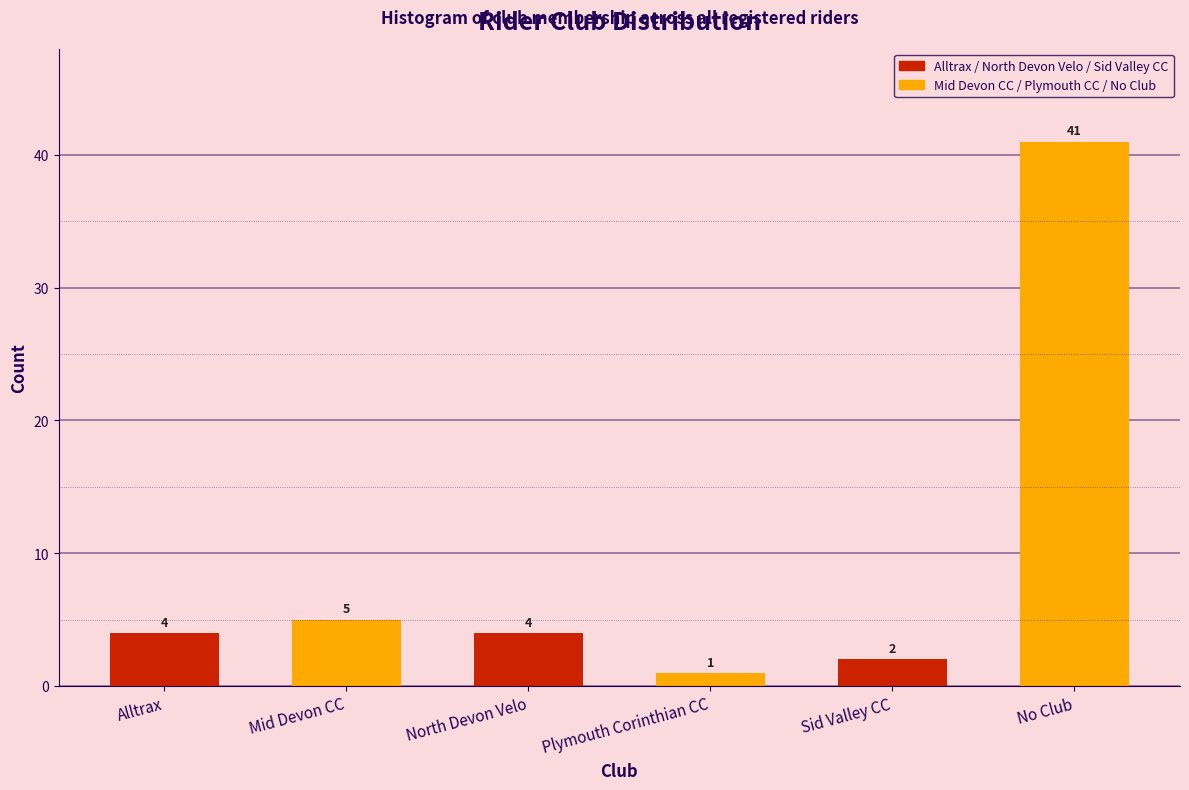

Reading right to left, list all the values displayed in this chart.

No Club=41	Sid Valley CC=2	Plymouth Corinthian CC=1	North Devon Velo=4	Mid Devon CC=5	Alltrax=4